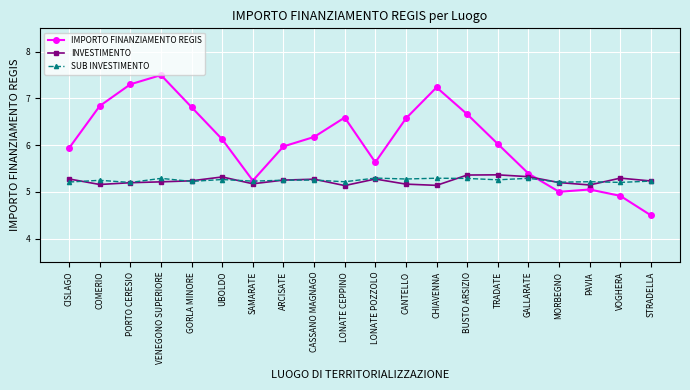

True or false: SUB INVESTIMENTO has a value of 7.2 at CHIAVENNA.

False